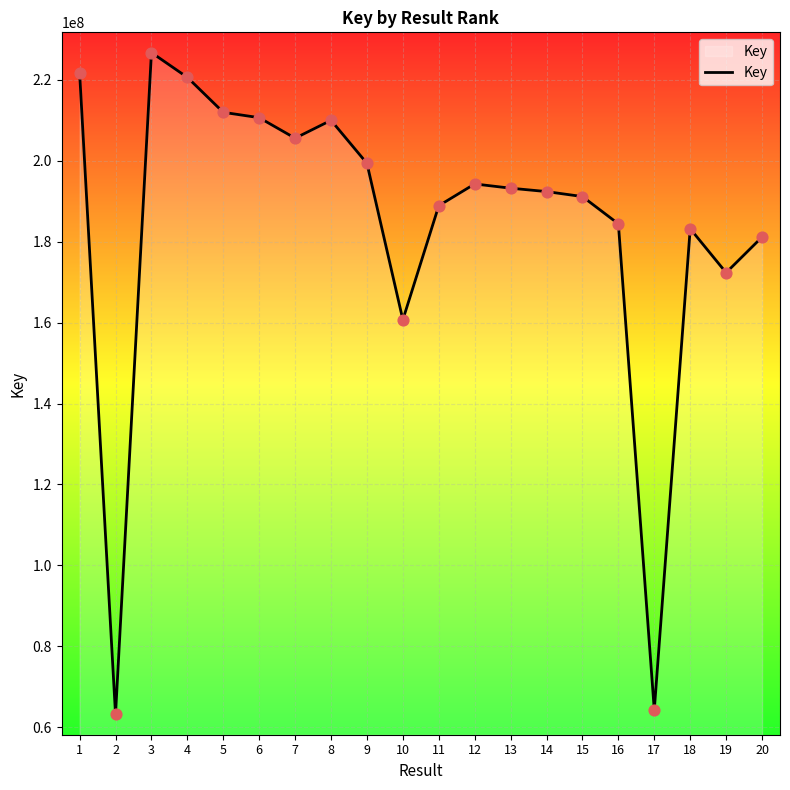

What is the ratio of the value at 19 to the value at 14?

0.9